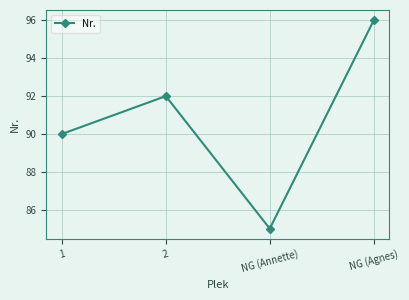

Between 2 and 1, which is larger?

2